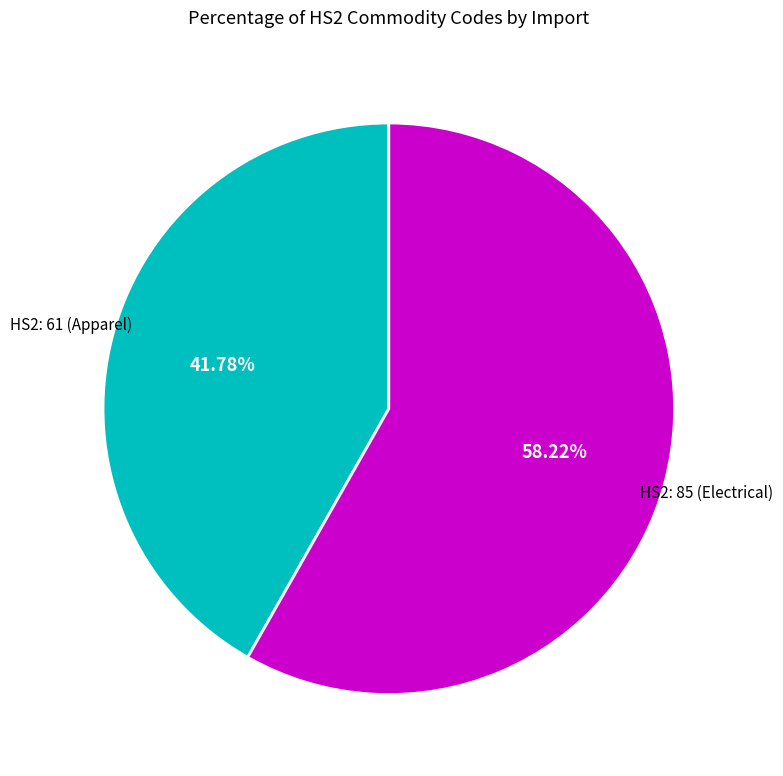

Is there any slice that represents more than half of the pie?

Yes